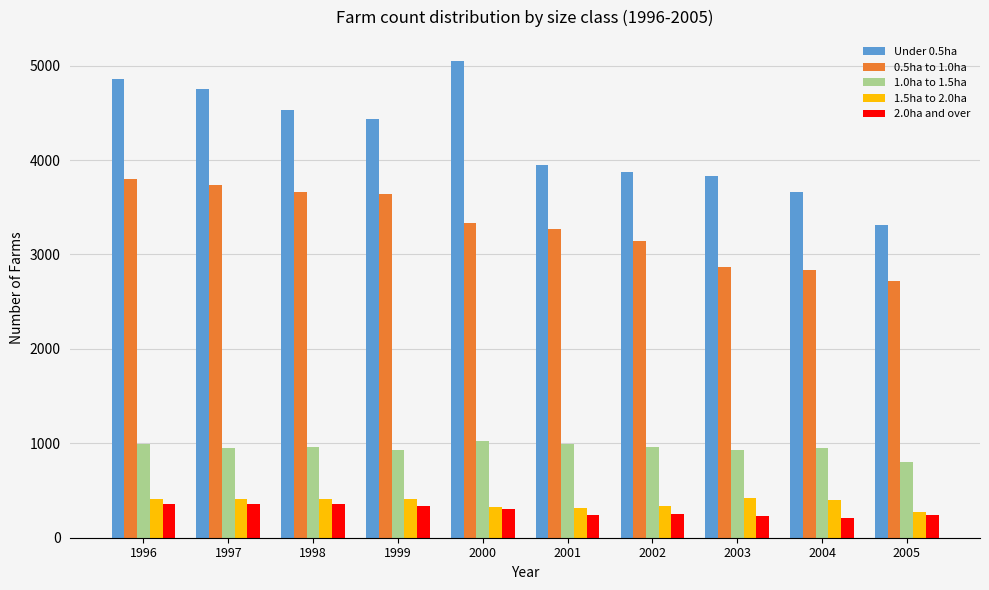

At how many categories does at least one series exceed 1923?

10